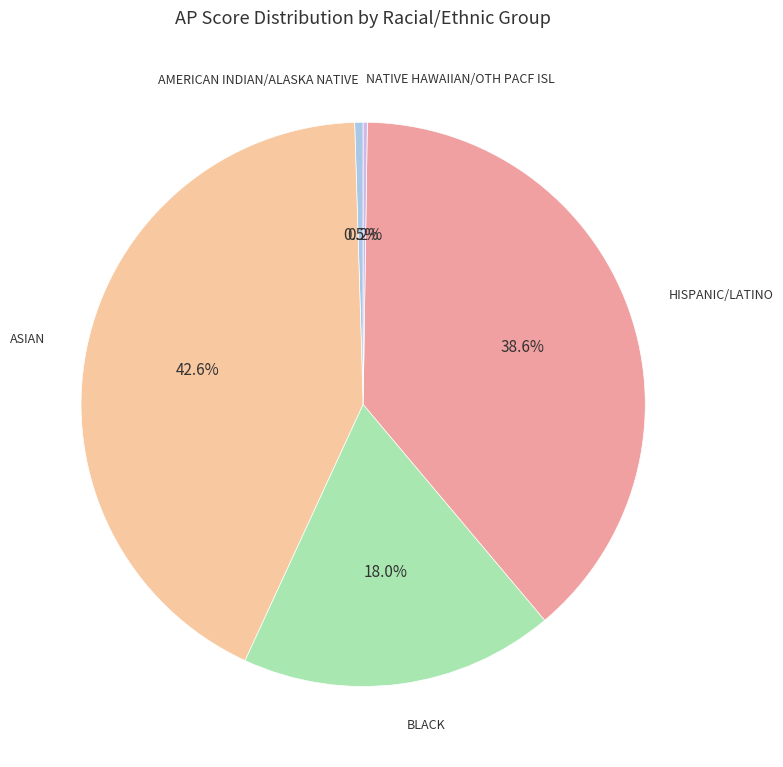

Is there a majority slice in this chart?

No